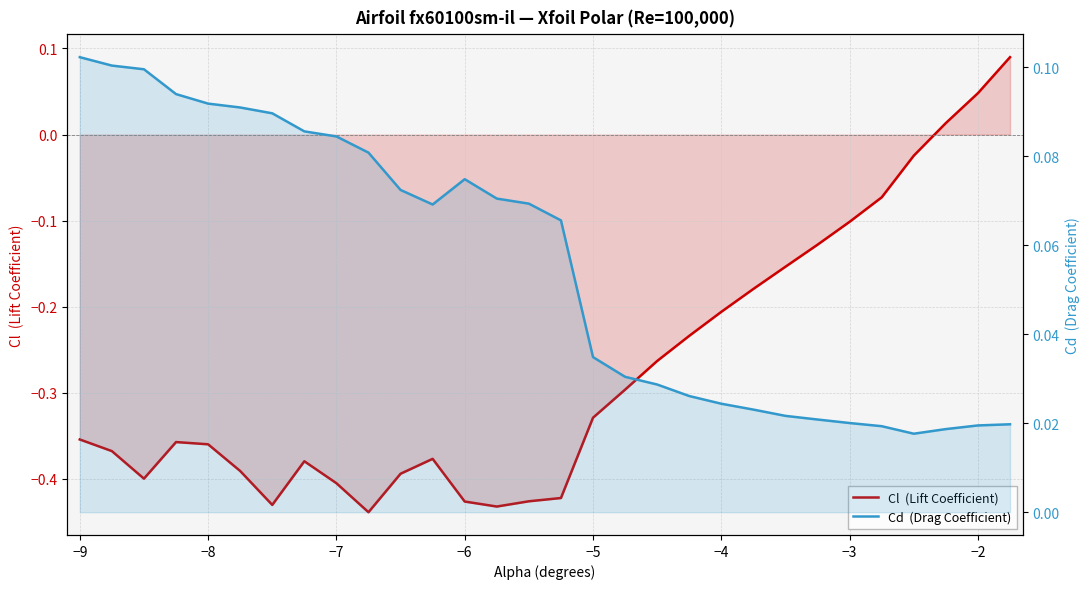

True or false: Cd  (Drag Coefficient) and Cl  (Lift Coefficient) cross at least once.

True